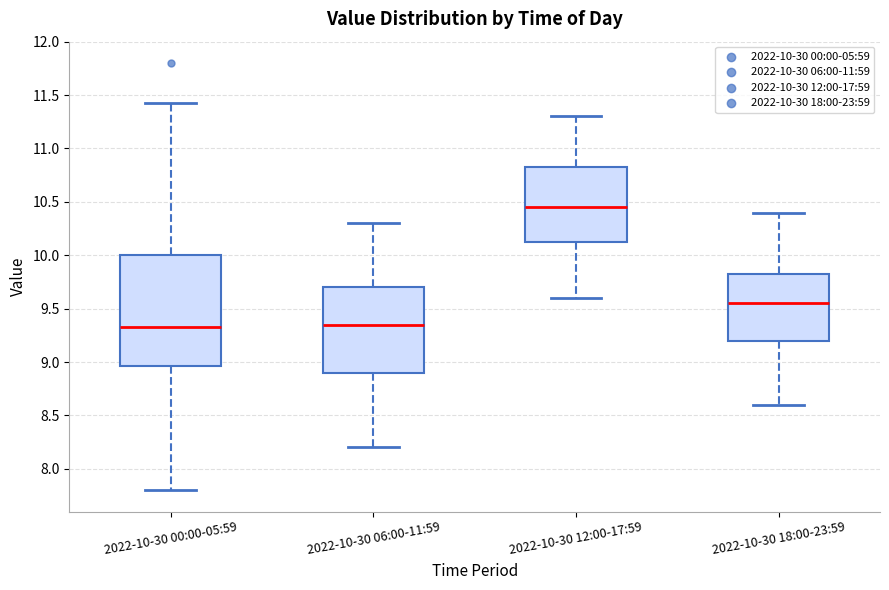

Reading left to right, read every box against the y-axis: the position of its median line, the range the box covers, and the ends of its whiskers. The values are not printed on the chart, so give them approximately, as read against the axis.

2022-10-30 00:00-05:59: median 9.35, box 8.95 to 10.00, whiskers 7.80 to 11.45
2022-10-30 06:00-11:59: median 9.35, box 8.90 to 9.70, whiskers 8.20 to 10.30
2022-10-30 12:00-17:59: median 10.45, box 10.15 to 10.85, whiskers 9.60 to 11.30
2022-10-30 18:00-23:59: median 9.55, box 9.20 to 9.85, whiskers 8.60 to 10.40